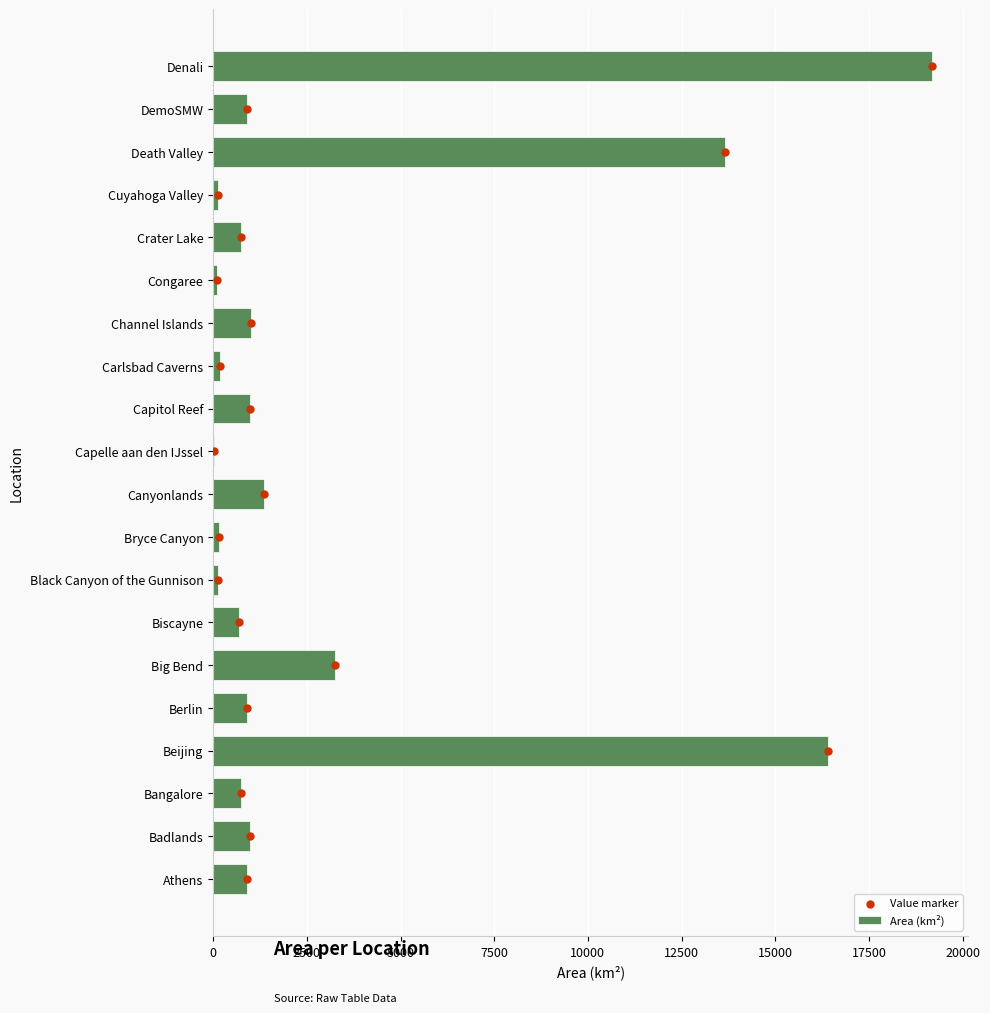

At how many categories does at least one series exceed 7460?

3